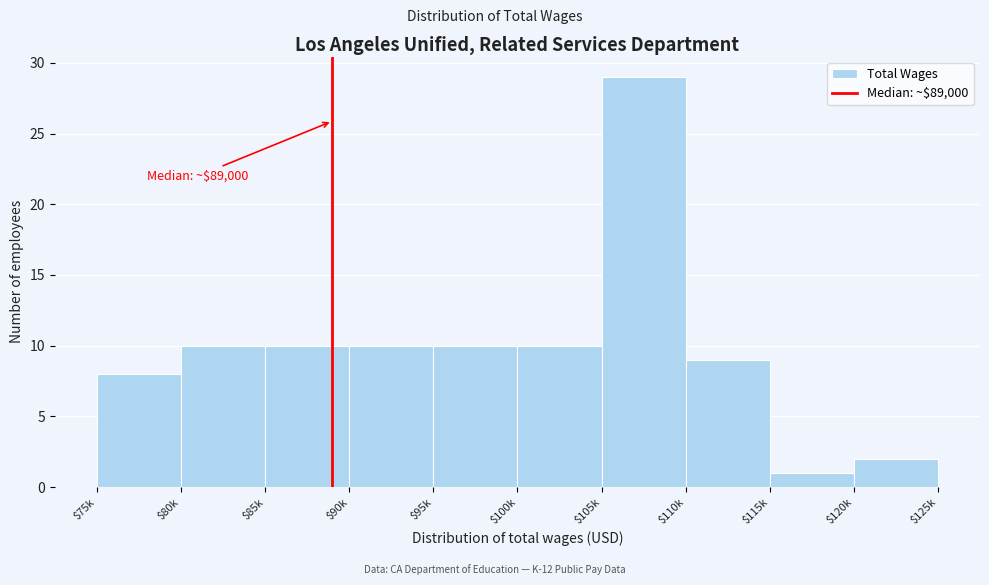

Reading left to right, extract all data points from this chart.

8	10	10	10	10	10	29	9	1	2